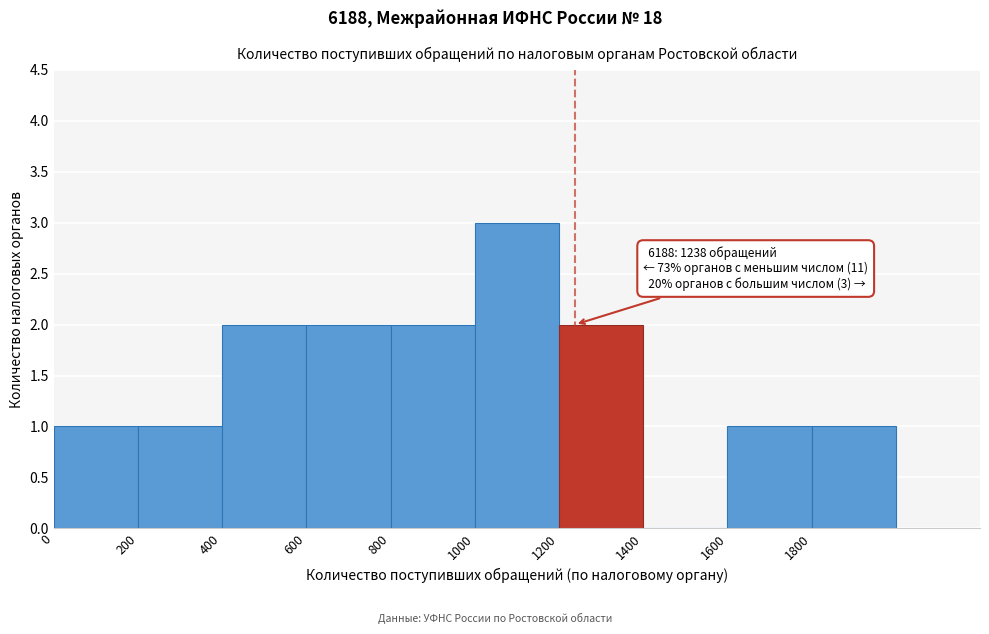

Over which range of the x-axis is the bar tallest?

1000 to 1200